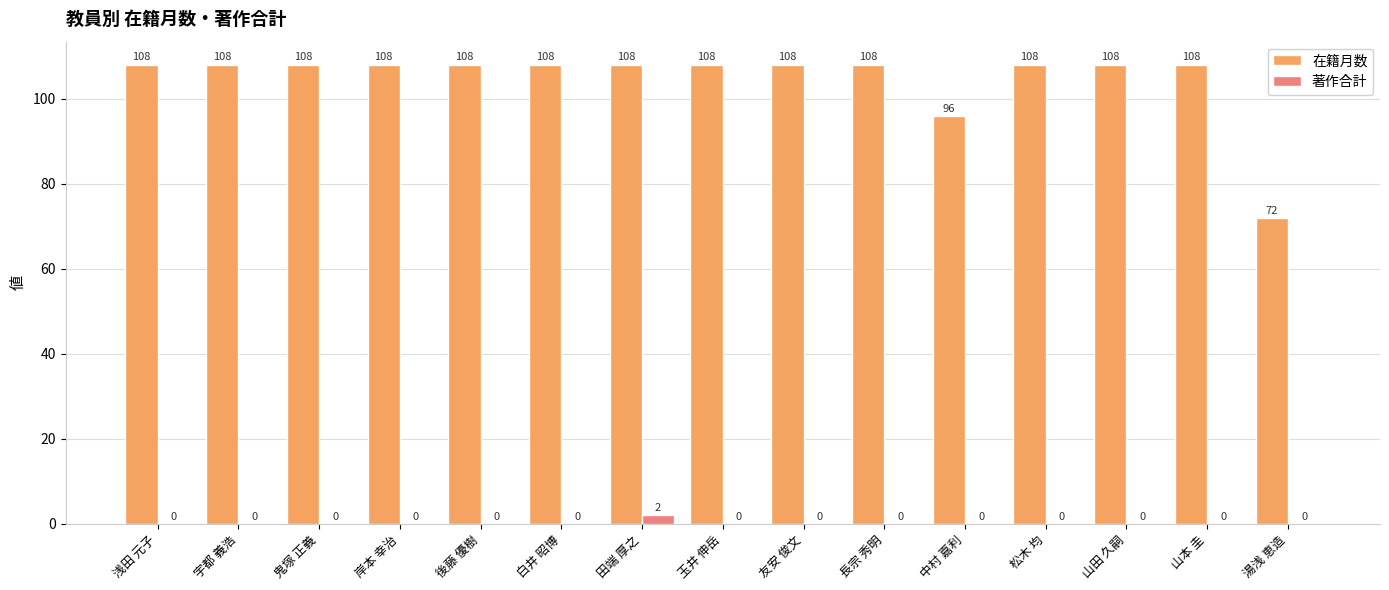

Count the number of categories in the chart.

15